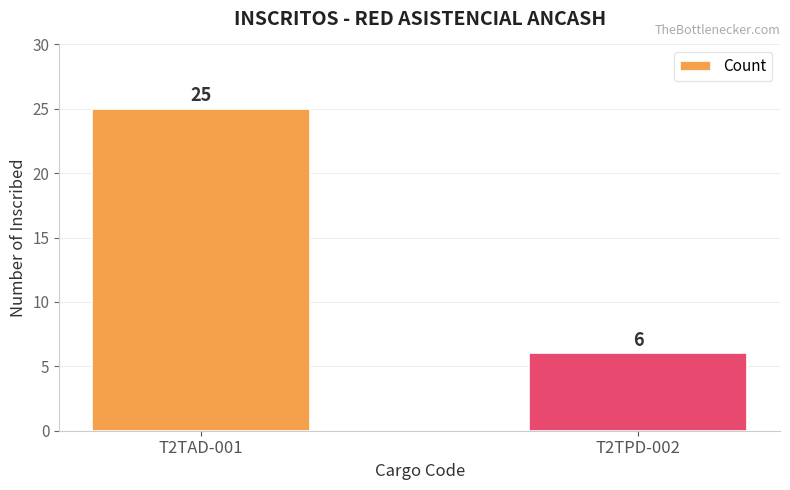

What position from the right is T2TAD-001?

2